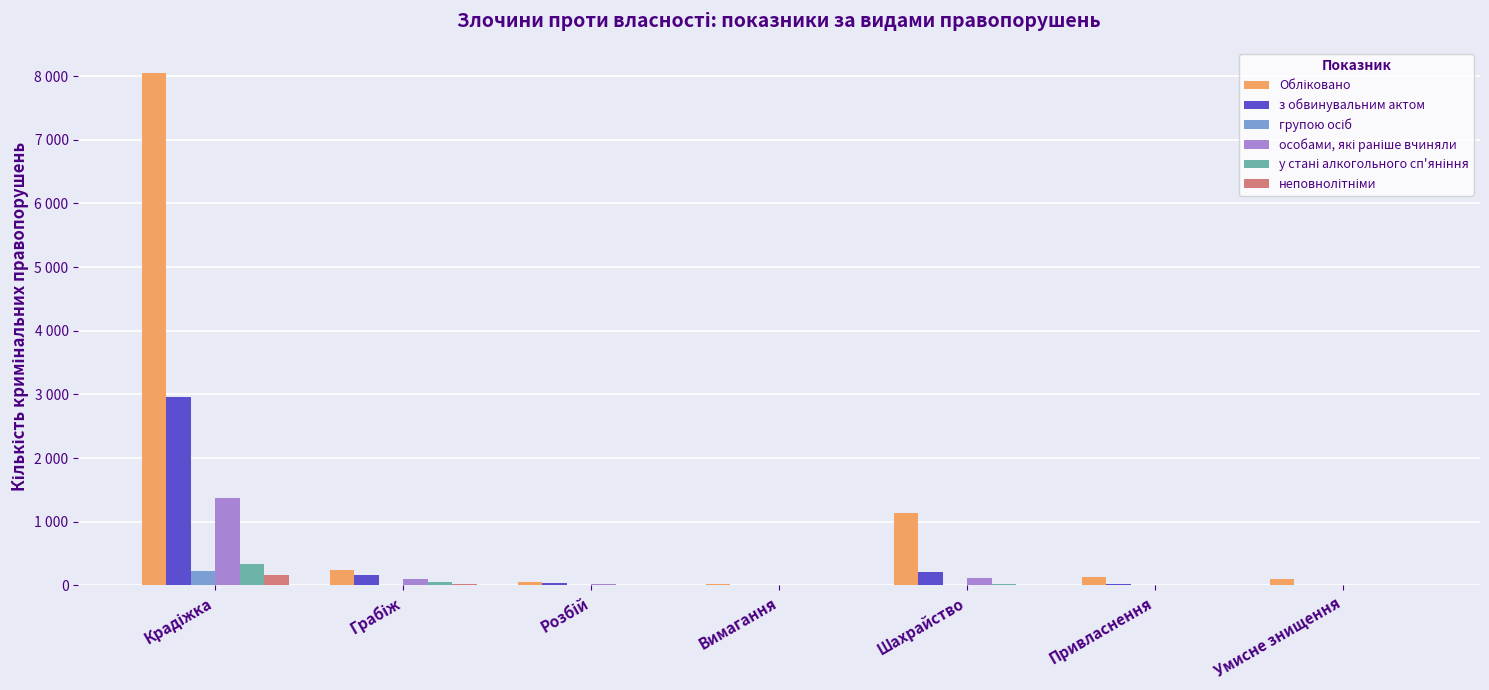

True or false: з обвинувальним актом has a value of 2959 at Крадіжка.

True